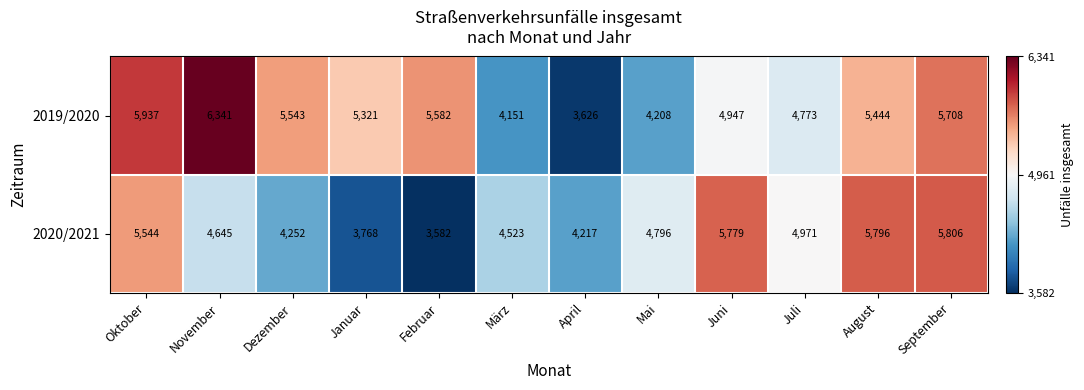

What is the greatest value displayed?

6341